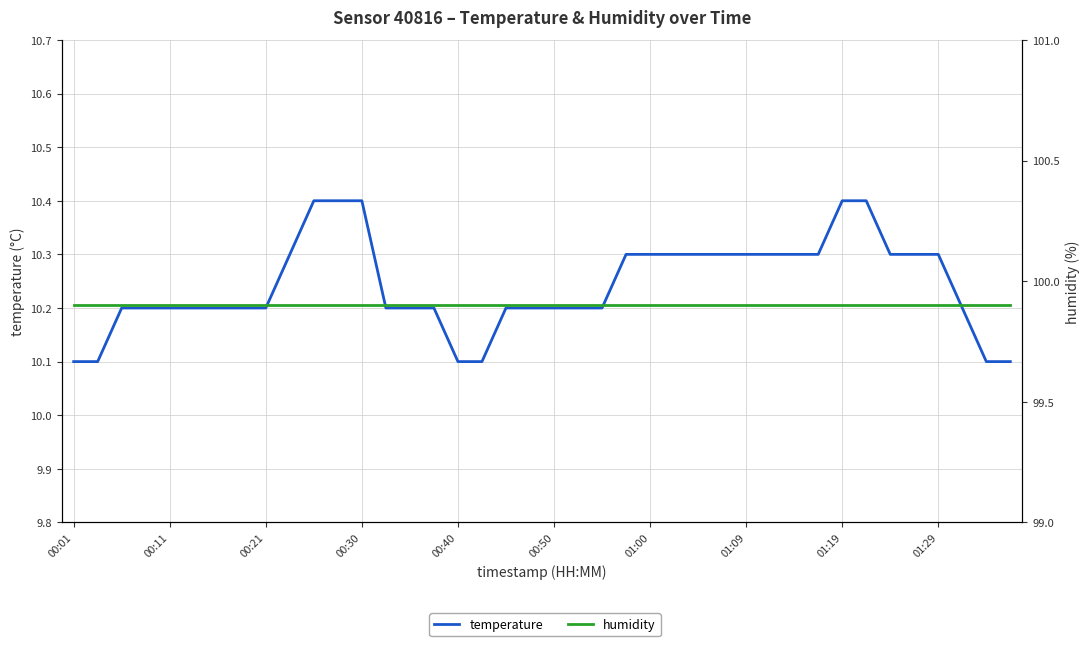

What is the sum of all temperature values?

409.7